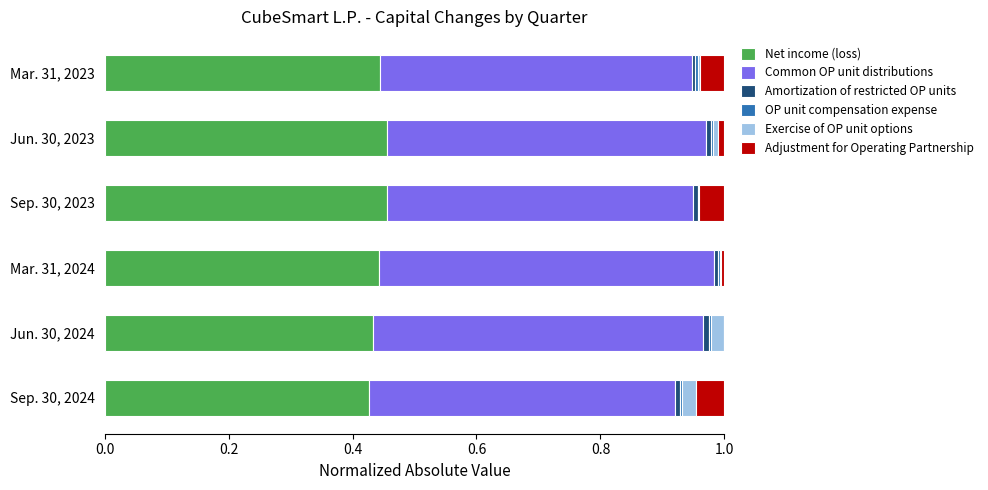

True or false: Net income (loss) has a value of 0.5 at Jun. 30, 2023.

True